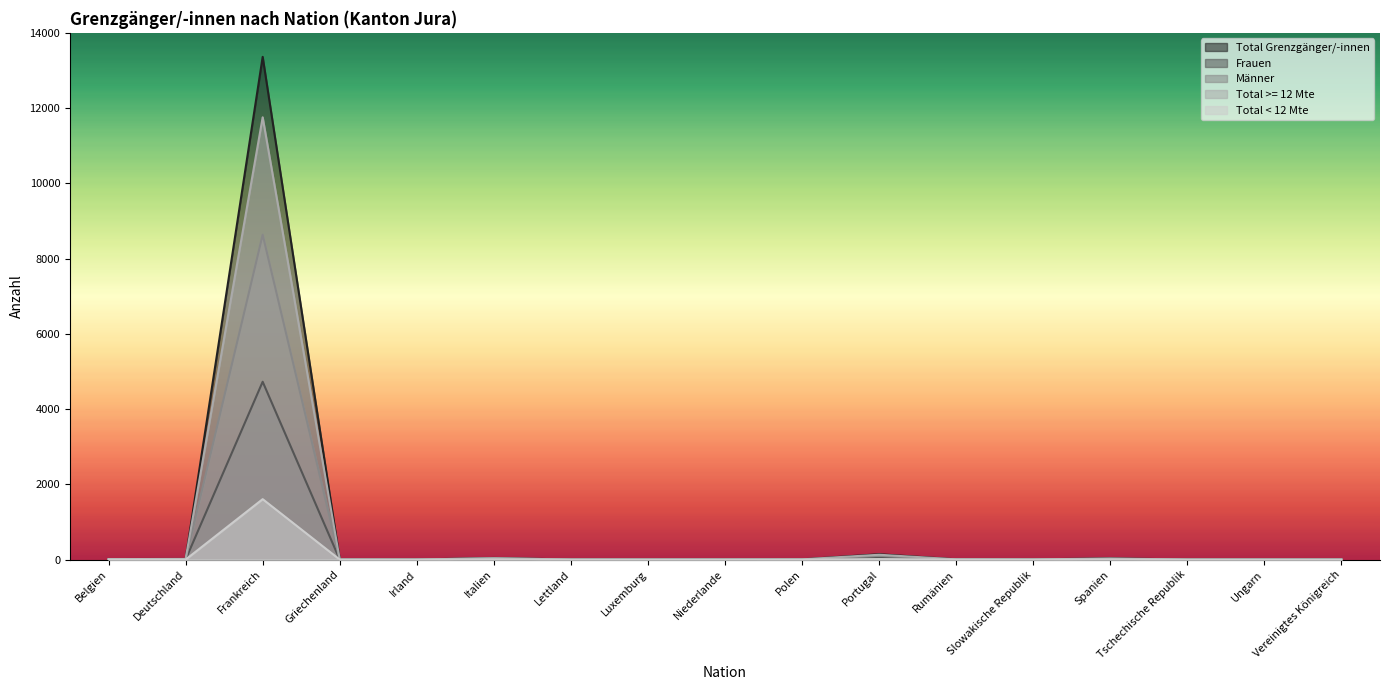

Count the number of data series in this chart.

5